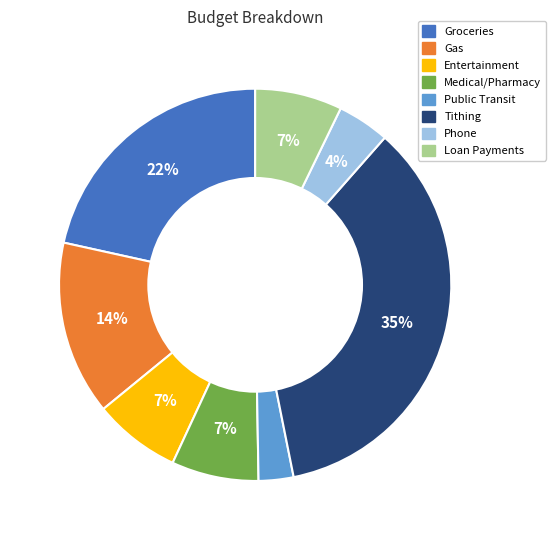

Approximately how many times larger is the value at Gas compared to Entertainment?

2.0